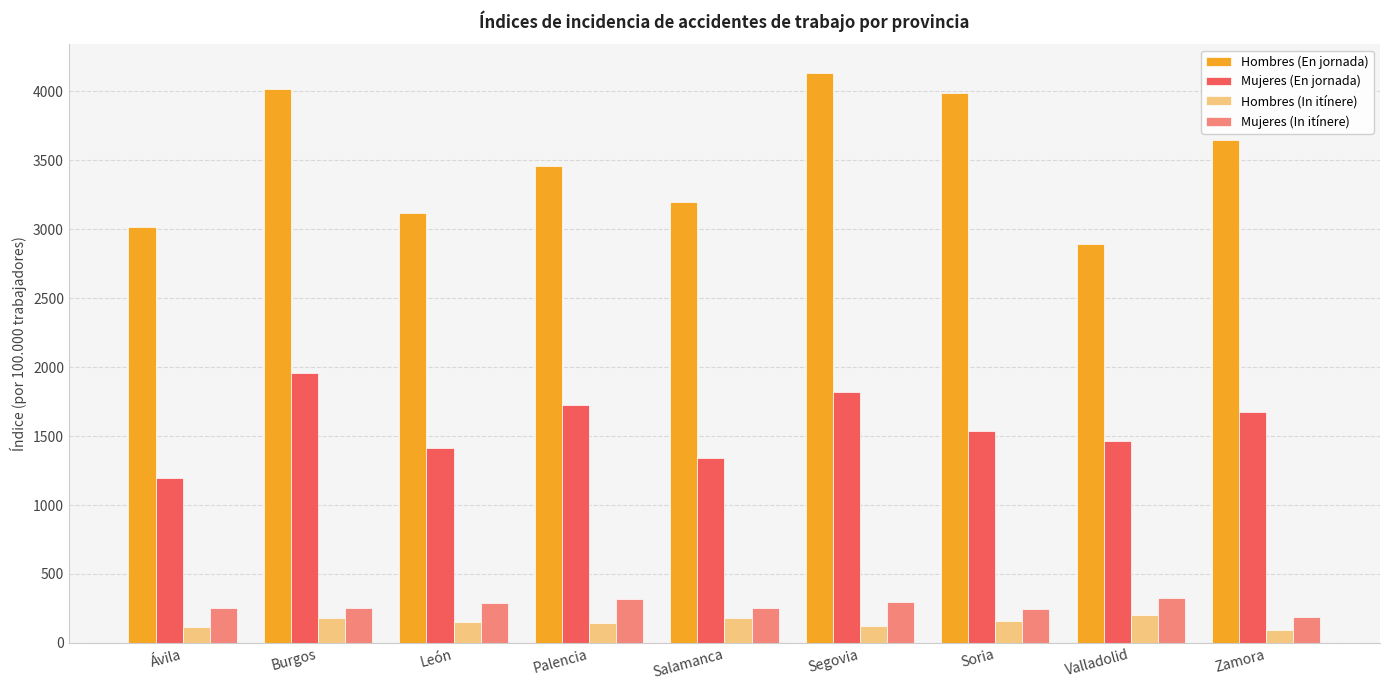

What is the difference between the second highest and minimum values in the Mujeres (En jornada) series?

626.8